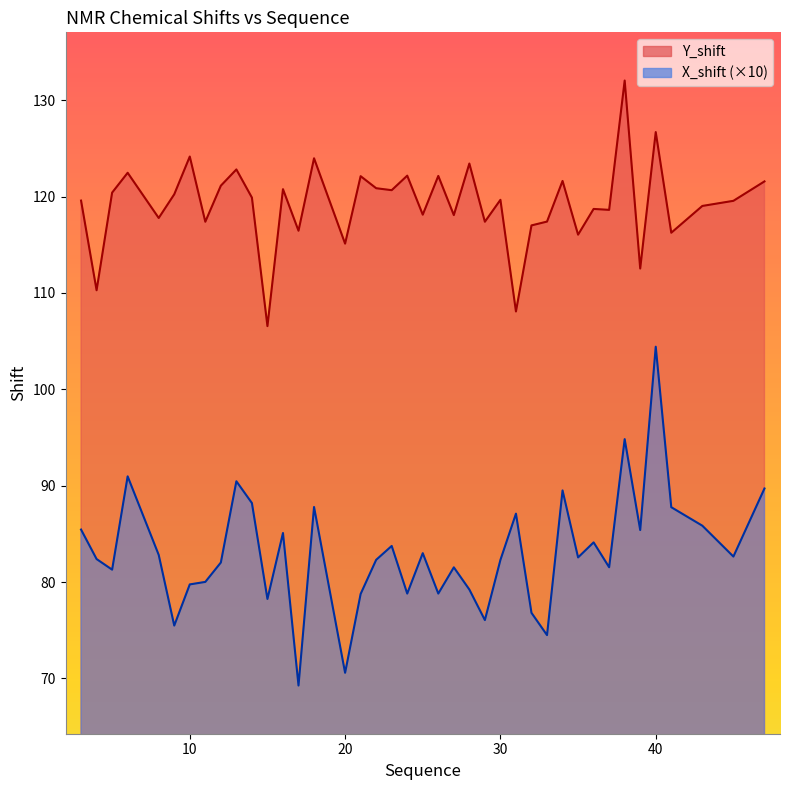

Rank the series at 4 from highest to lowest value.

Y_shift, X_shift